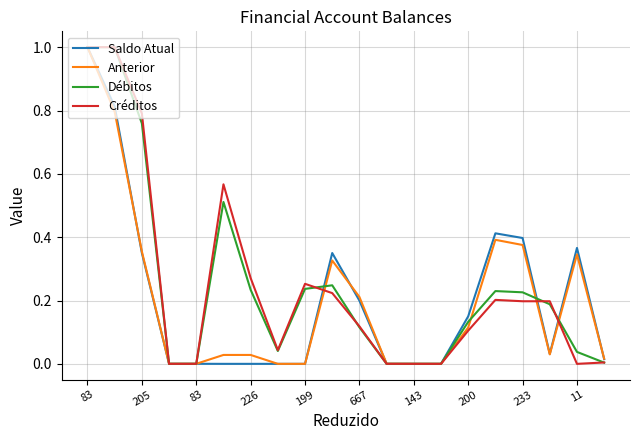

Does the chart have visible grid lines?

Yes